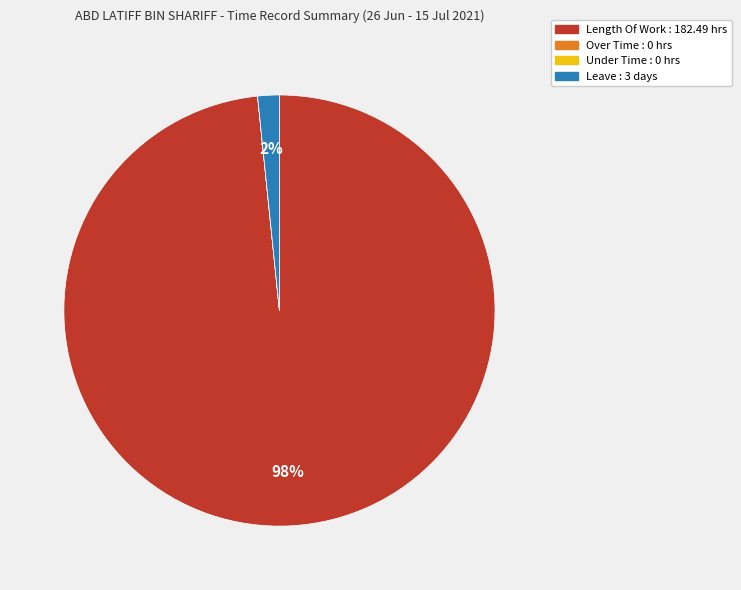

True or false: Length Of Work accounts for 87% of the total.

False